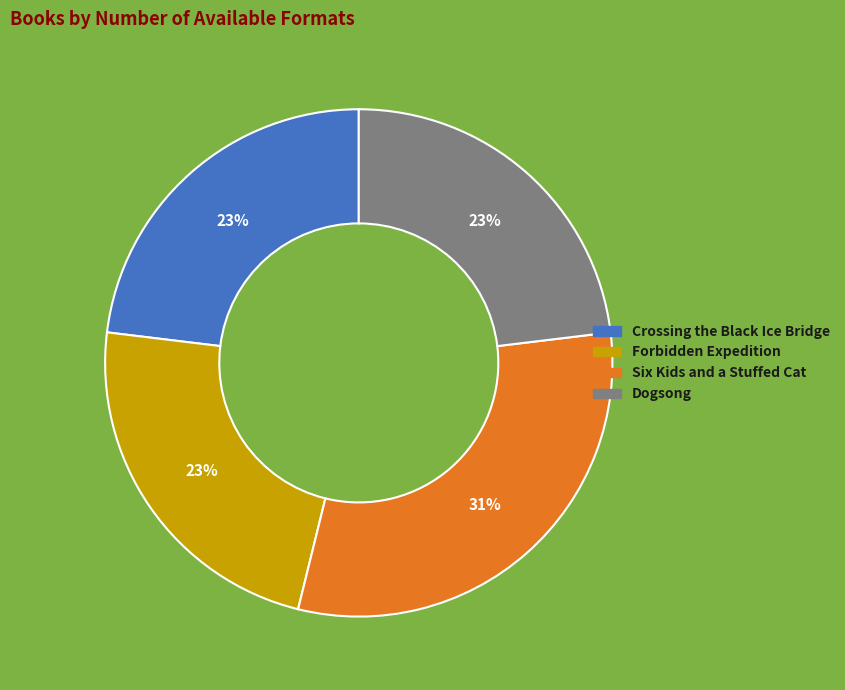

Is the sum of Crossing the Black Ice Bridge and Six Kids and a Stuffed Cat greater than half?

Yes